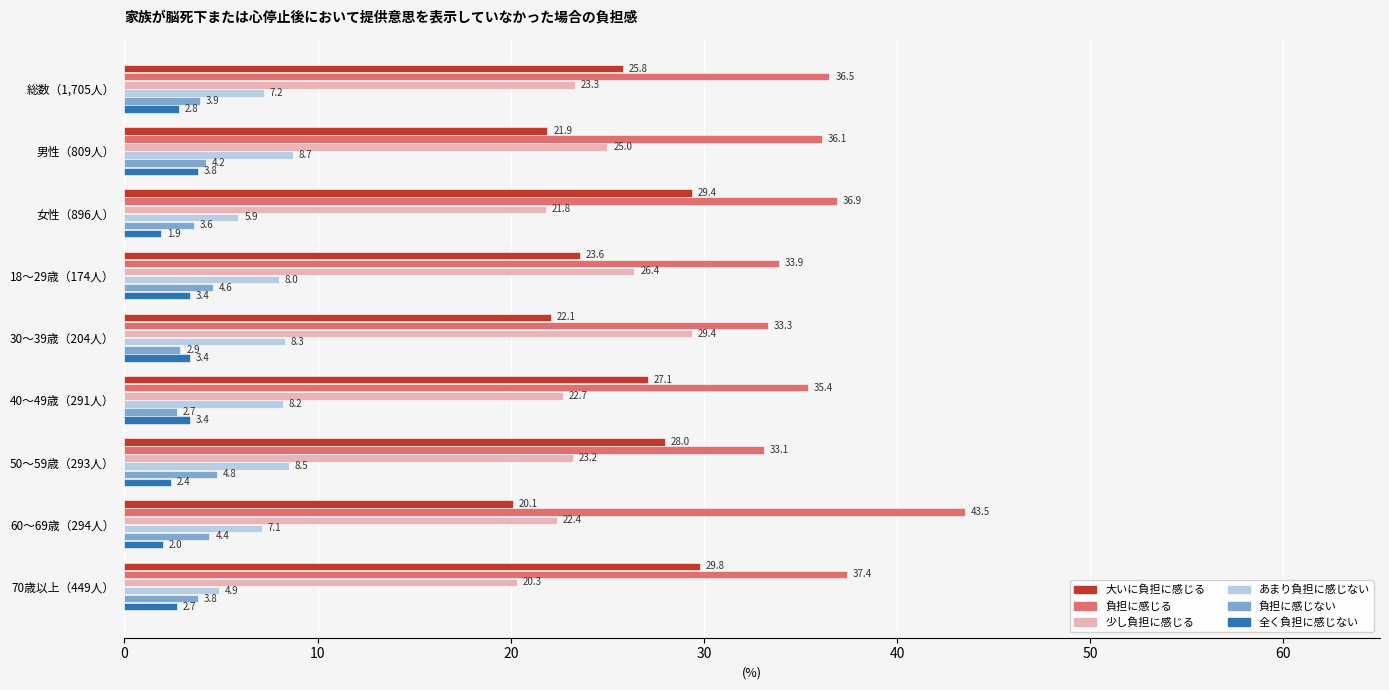

The value of 負担に感じる at 30～39歳（204人） is 47.3. True or false?

False